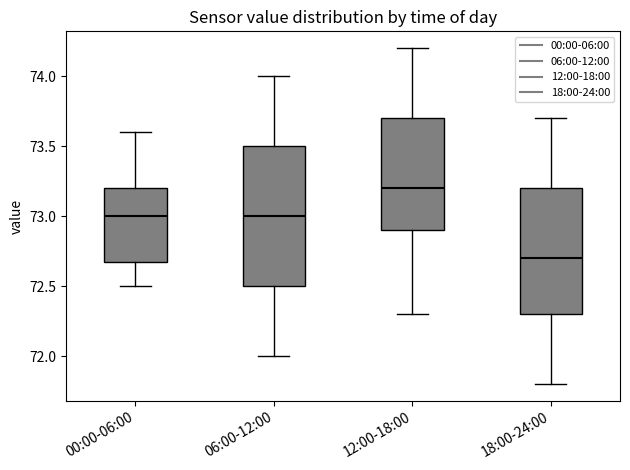

Reading left to right, read every box against the y-axis: the position of its median line, the range the box covers, and the ends of its whiskers. The values are not printed on the chart, so give them approximately, as read against the axis.

00:00-06:00: median 73.0, box 72.7 to 73.2, whiskers 72.5 to 73.6
06:00-12:00: median 73.0, box 72.5 to 73.5, whiskers 72.0 to 74.0
12:00-18:00: median 73.2, box 72.9 to 73.7, whiskers 72.3 to 74.2
18:00-24:00: median 72.7, box 72.3 to 73.2, whiskers 71.8 to 73.7